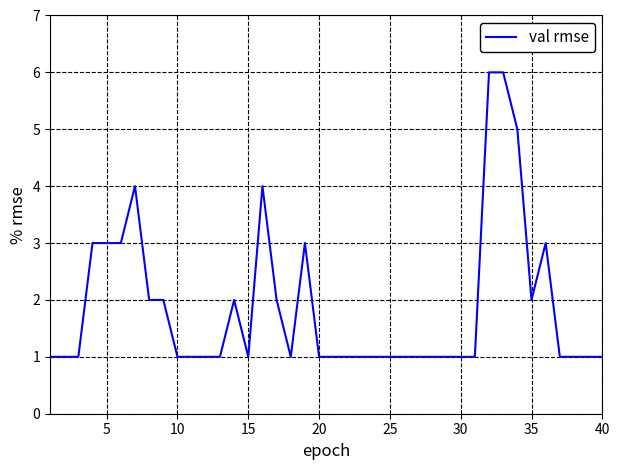

What is the difference between the maximum and minimum values?

5